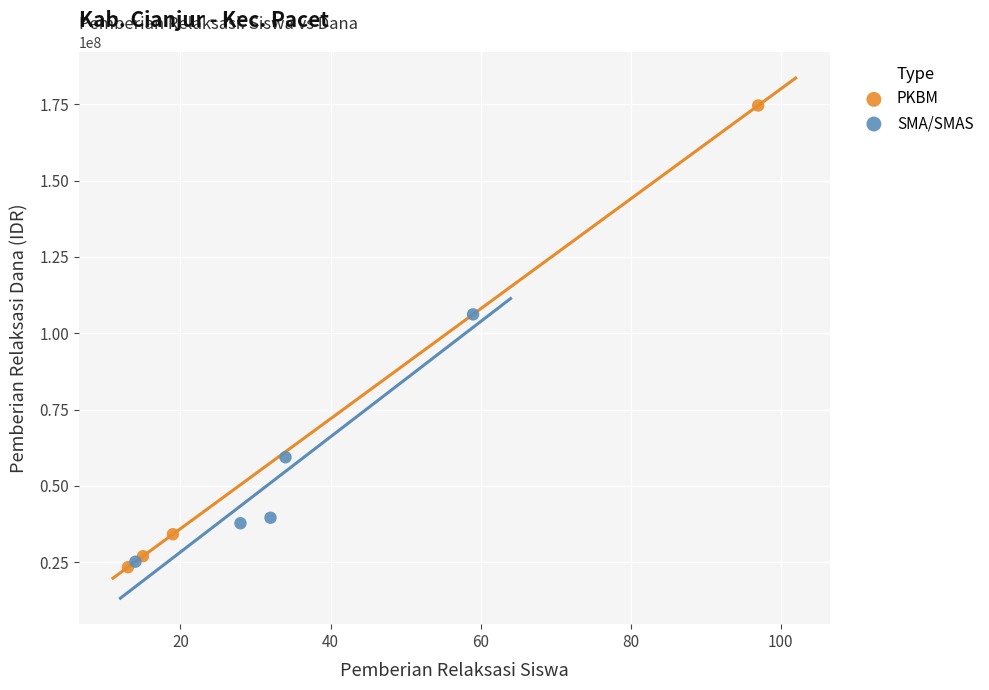

What are all the series names shown in the legend?

PKBM, SMA/SMAS